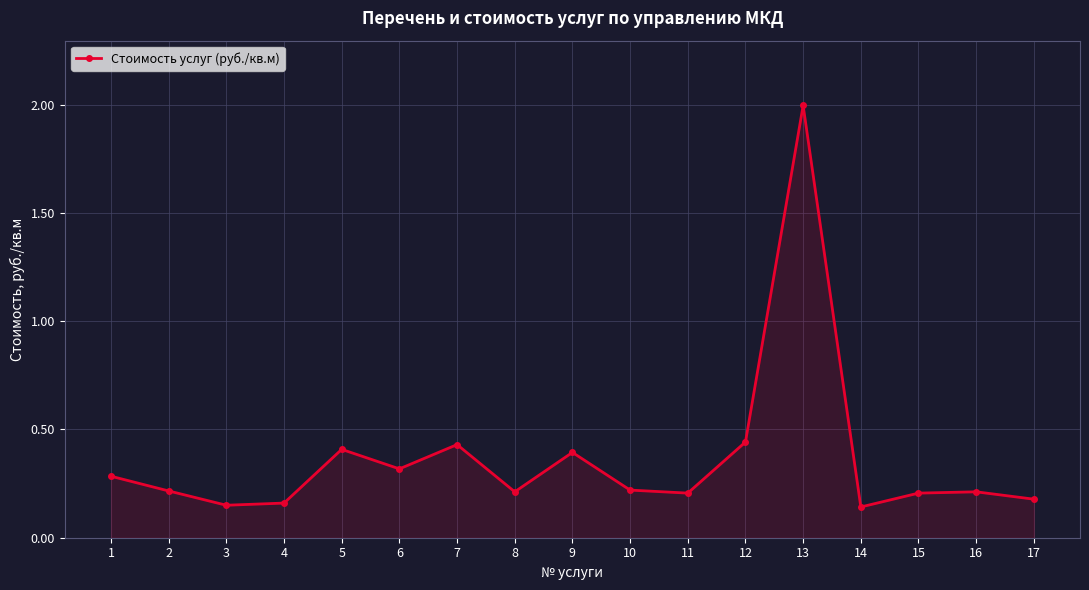

What is the greatest value displayed?

2.0